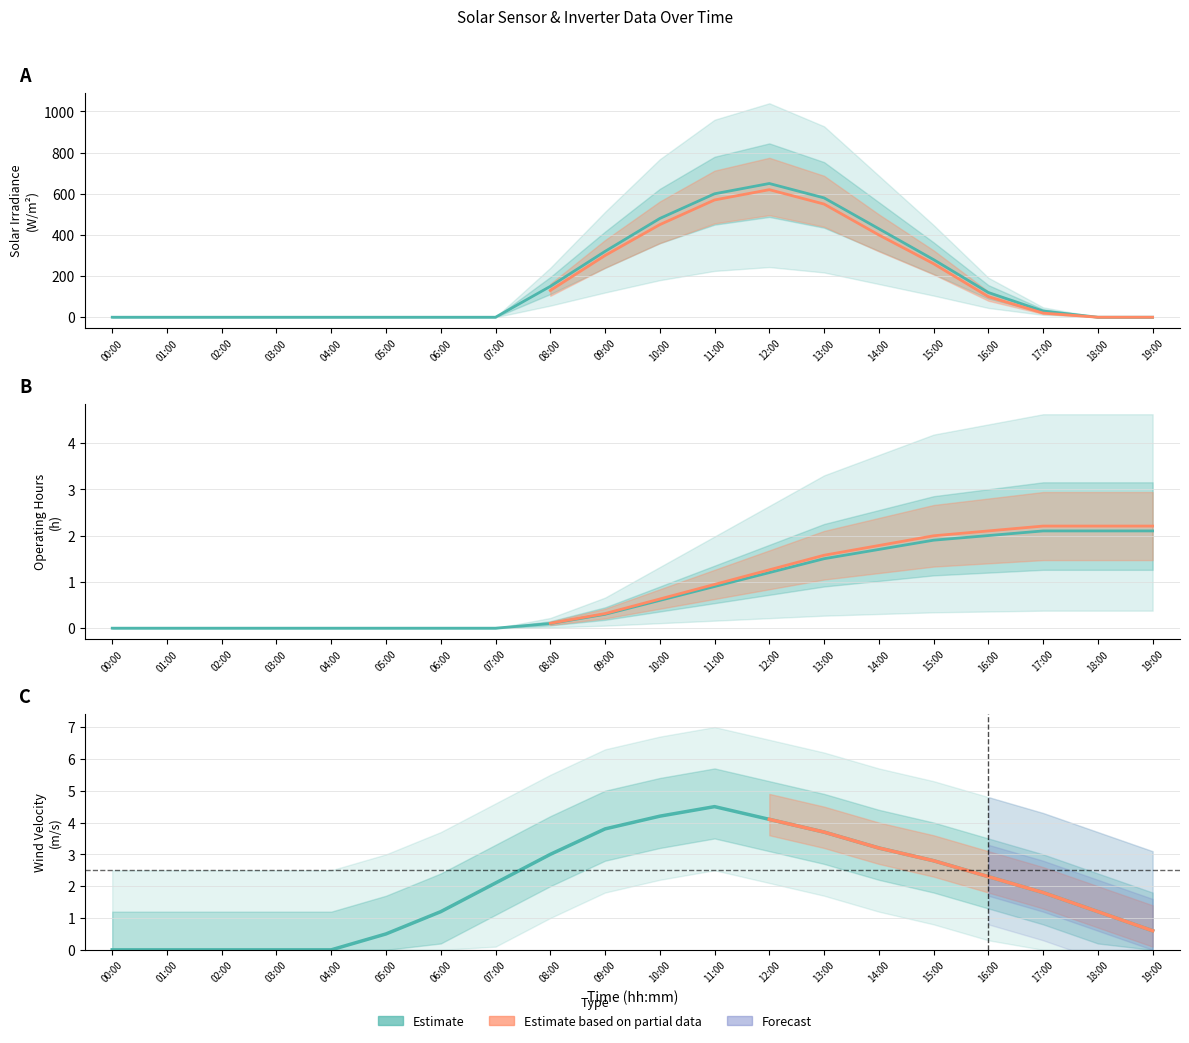

What is the difference between the maximum and minimum values in the ExlSolIrr series?

650.0